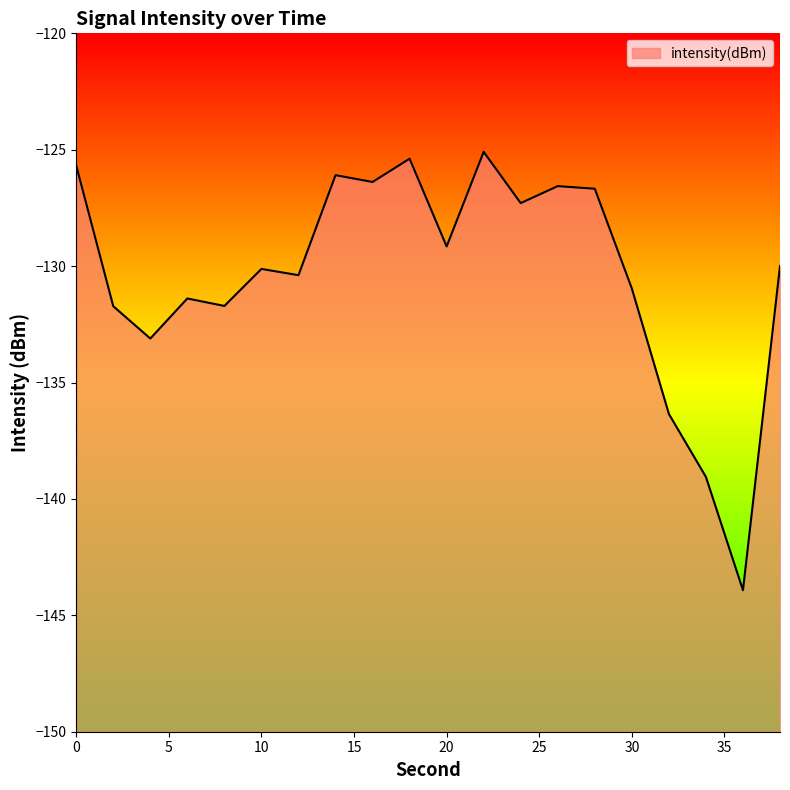

What is the approximate value at 20?

-129.2